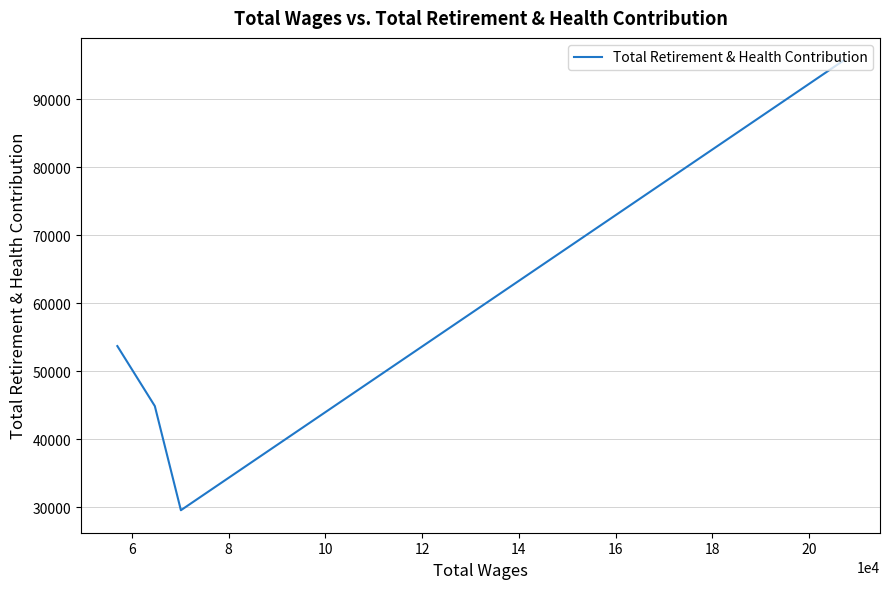

True or false: the data has more than 0 interior local peaks.

False